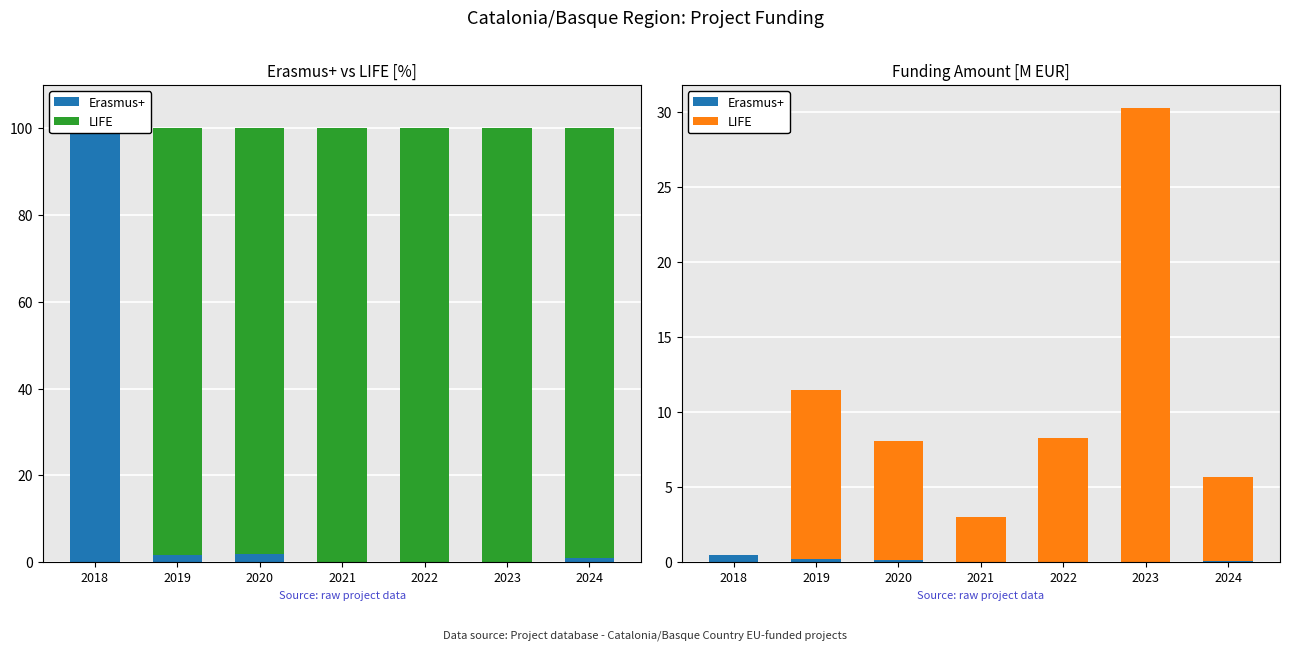

What is the average value of the LIFE series?

9.5